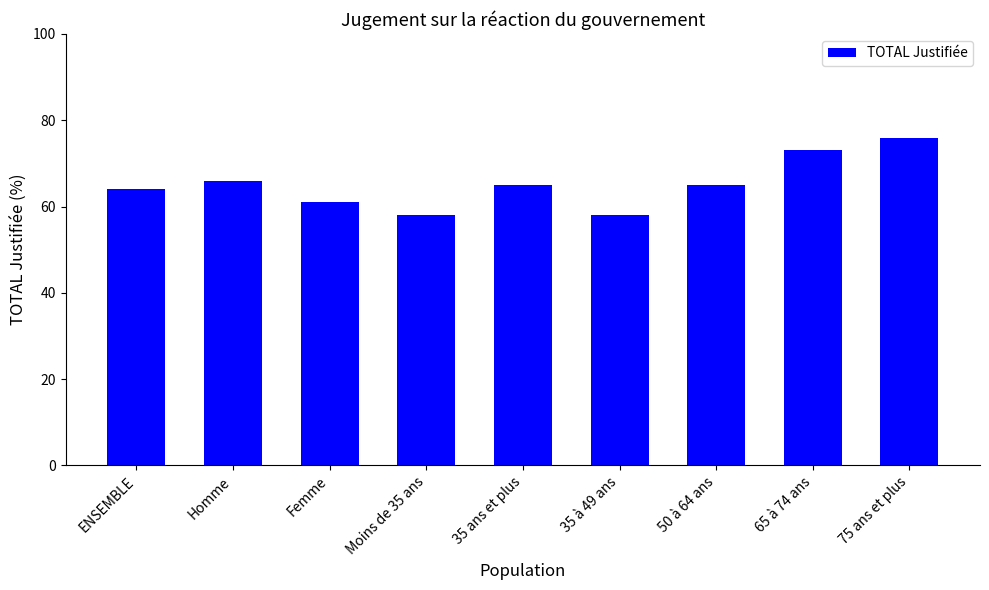

What is the difference between the maximum and second lowest values?

18